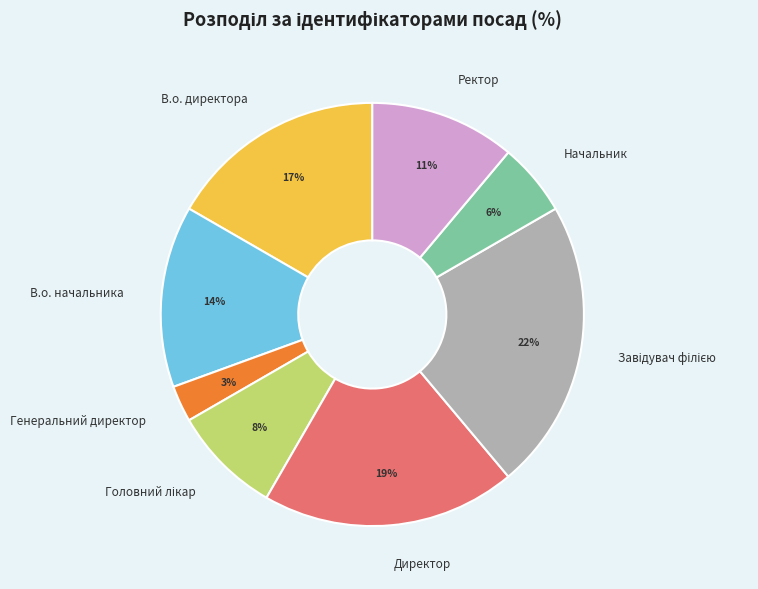

Count the number of slices in the pie.

8